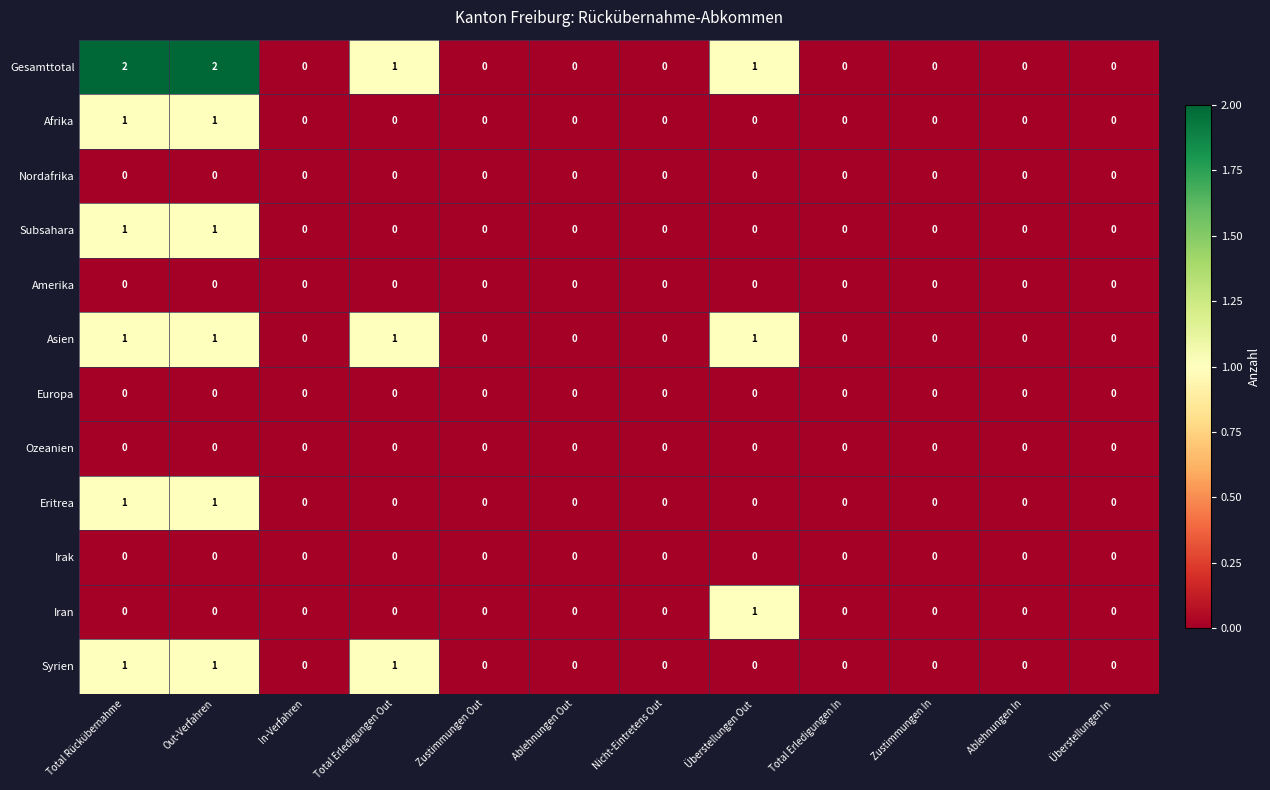

Is it true that Iran equals 0 at Nicht-Eintretens Out?

True